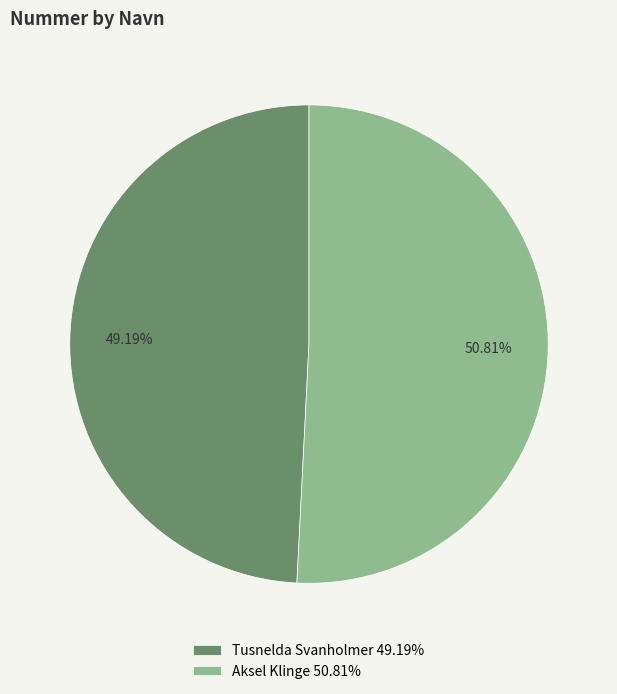

Is it true that Aksel Klinge is 51% of the pie?

True